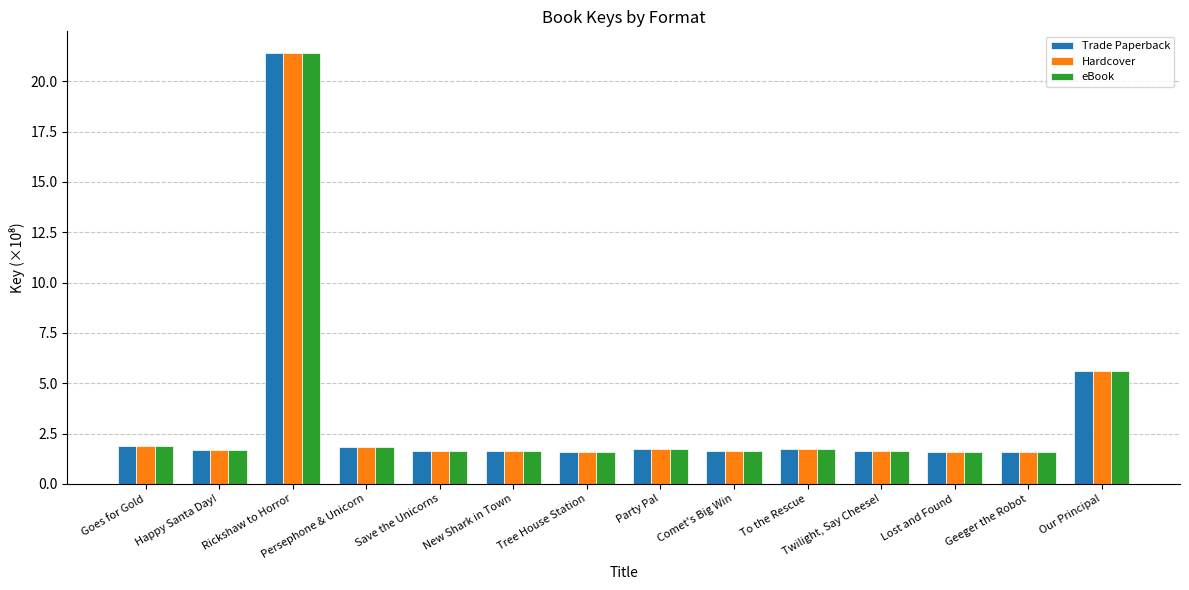

At which category does the chart reach its peak across all series?

Rickshaw to Horror